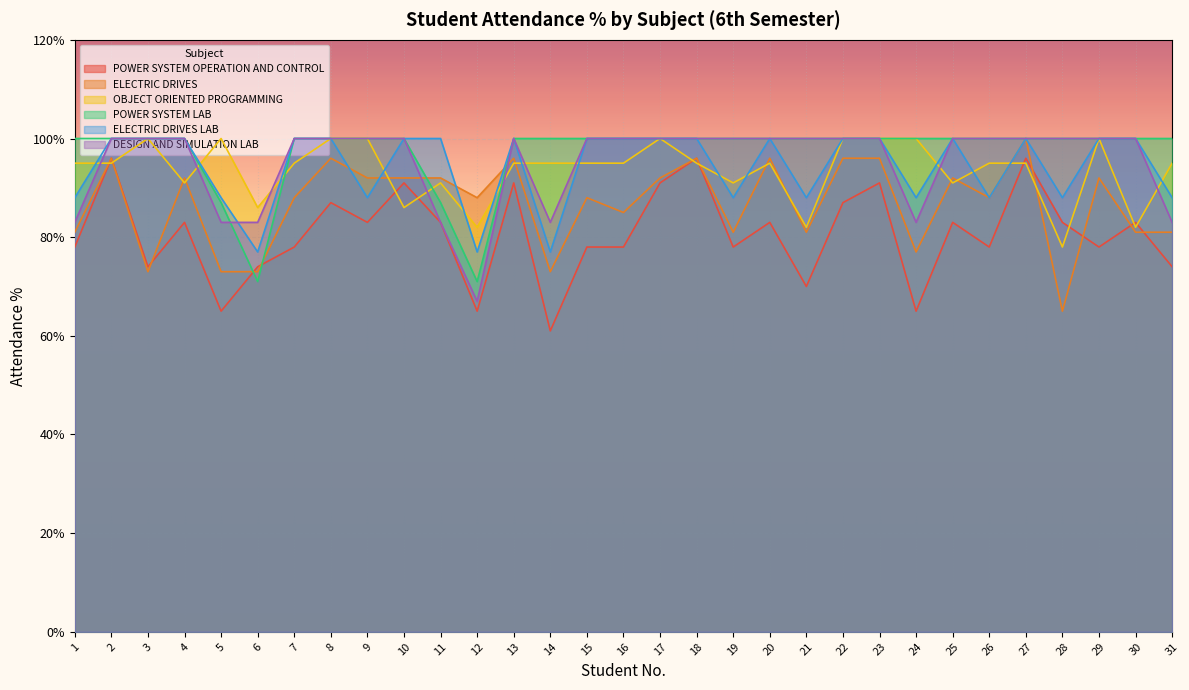

Where is POWER SYSTEM OPERATION AND CONTROL nearest to the value 78?

1